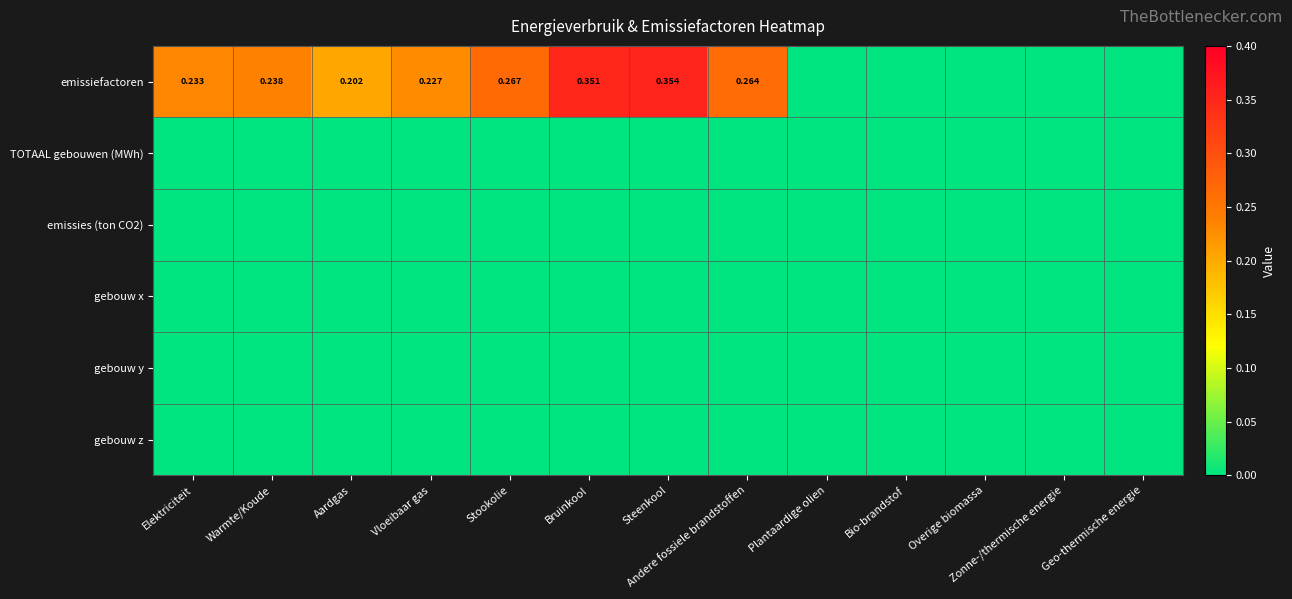

What is the maximum value shown in the chart?

0.4